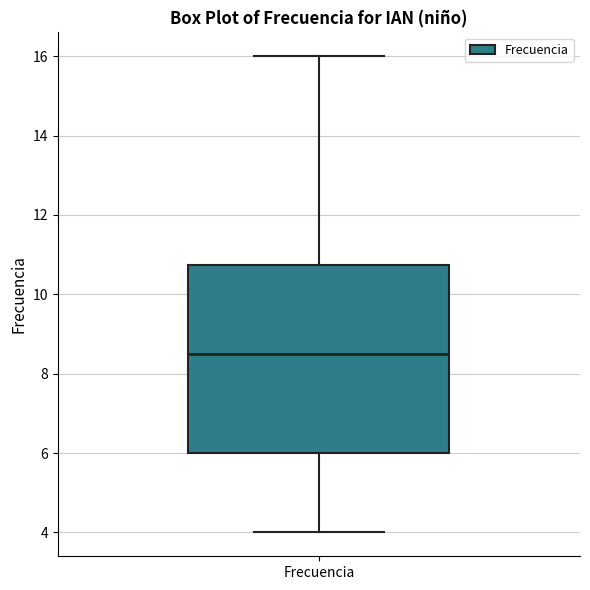

Where does the median line of the box for Frecuencia sit on the y-axis? The values are not printed on the chart, so give them approximately, as read against the axis.

8.6